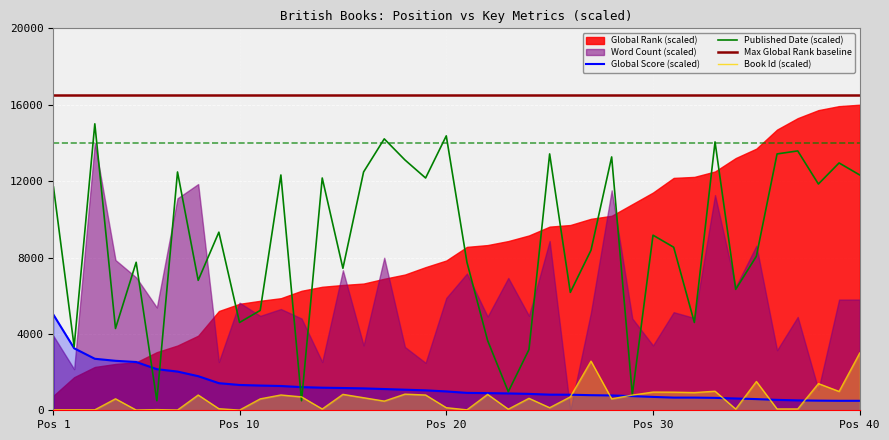

What is the lowest value of the Global Score (scaled) series?

496.8